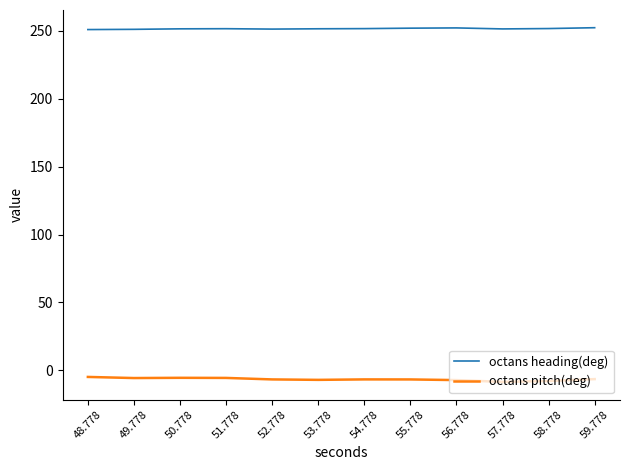

Rank the series at 49.778 from highest to lowest value.

octans heading(deg), octans pitch(deg)